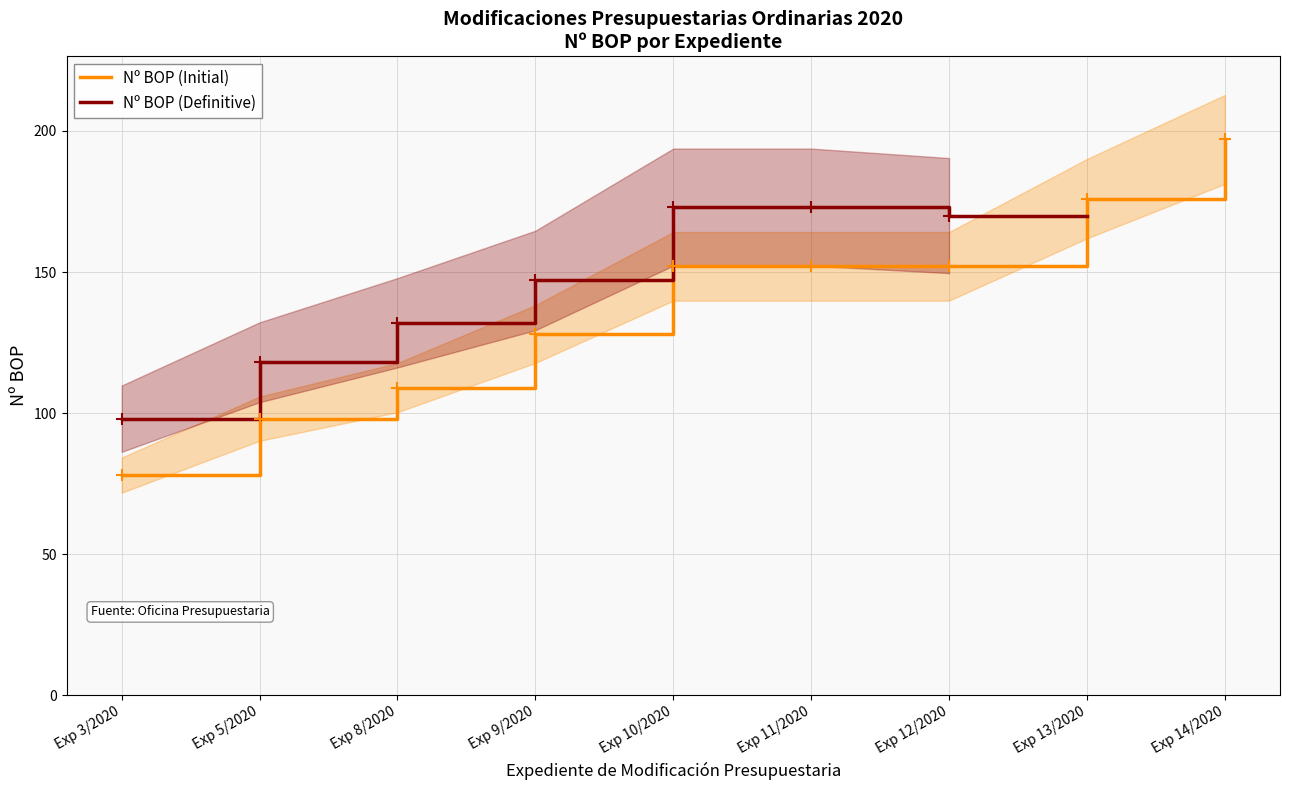

Which has a higher value, Exp 8/2020 or Exp 12/2020?

Exp 12/2020